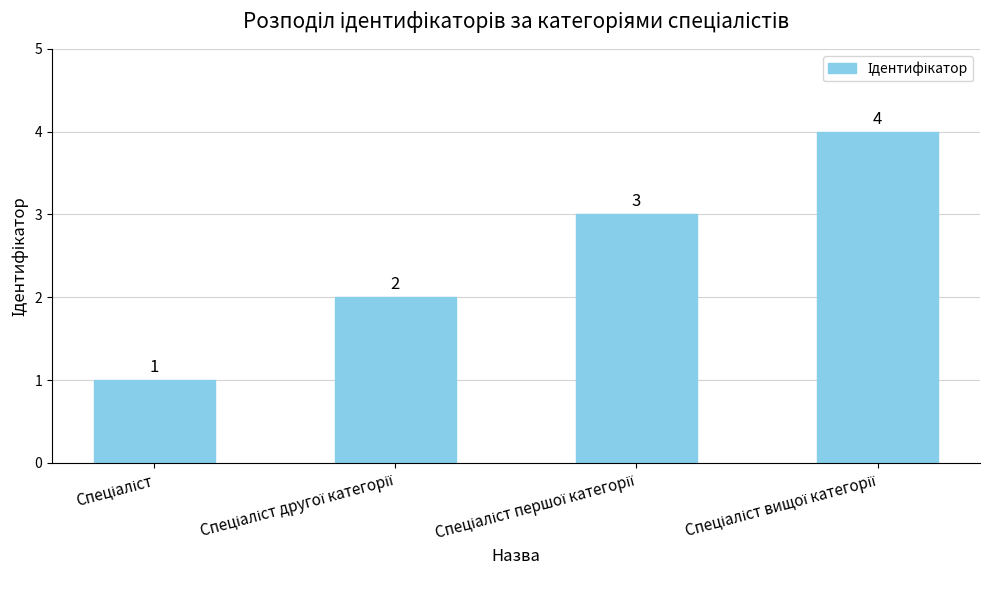

What is the greatest value displayed?

4